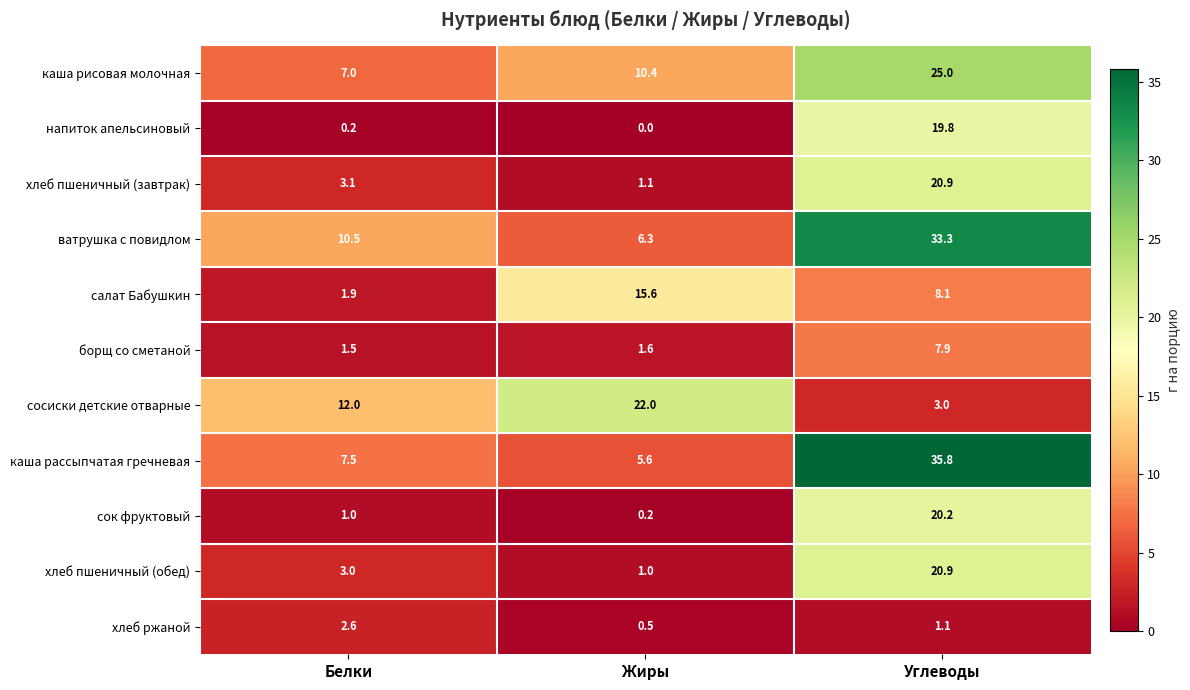

Which series has the widest spread of values?

каша рассыпчатая гречневая